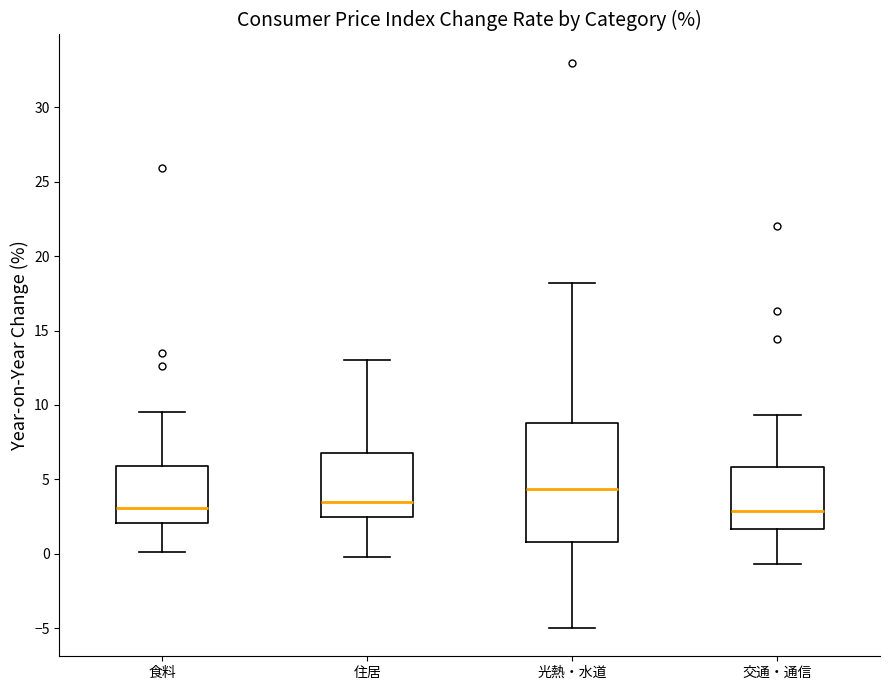

Comparing the boxes themselves (not the whiskers), which one is the tallest?

光熱・水道